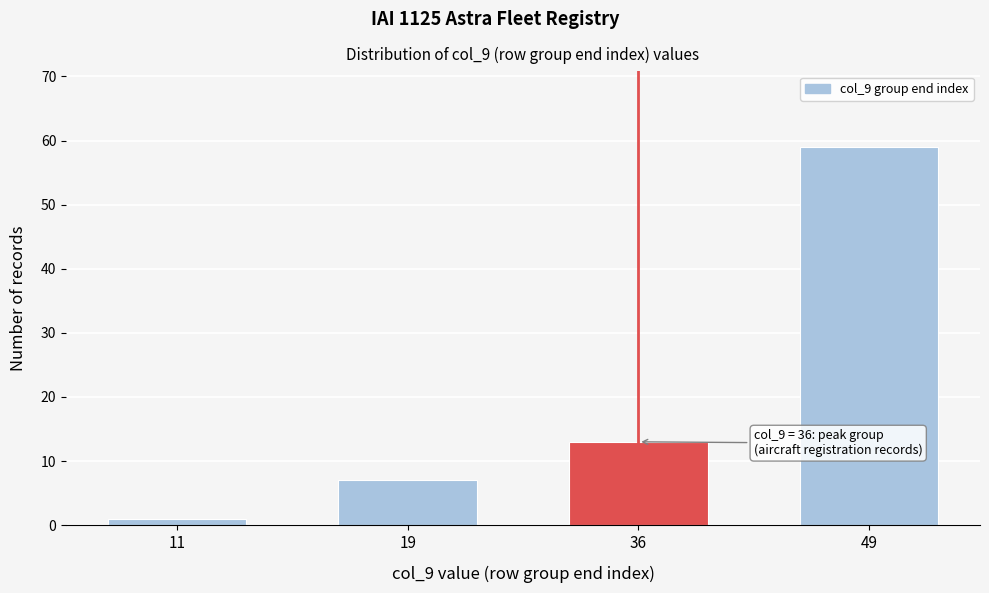

Reading left to right, extract all data points from this chart.

1	7	13	59